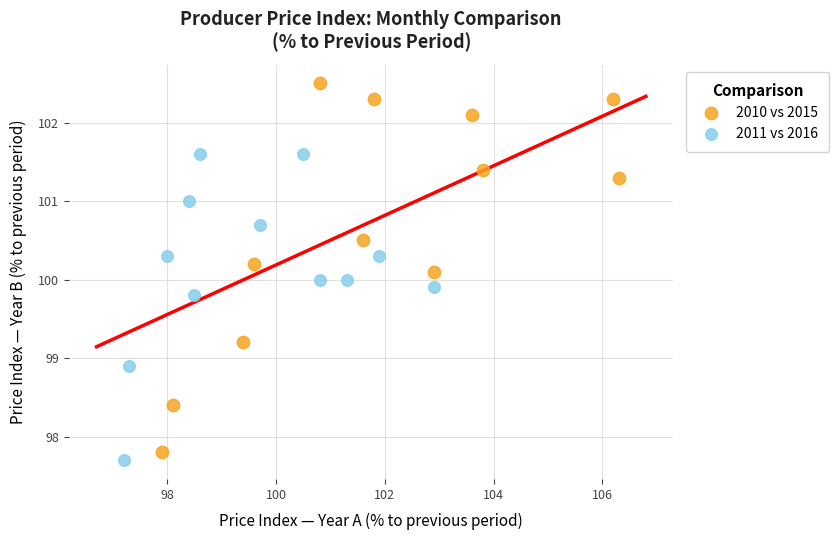

Which series contains the highest Y value?

2010 vs 2015